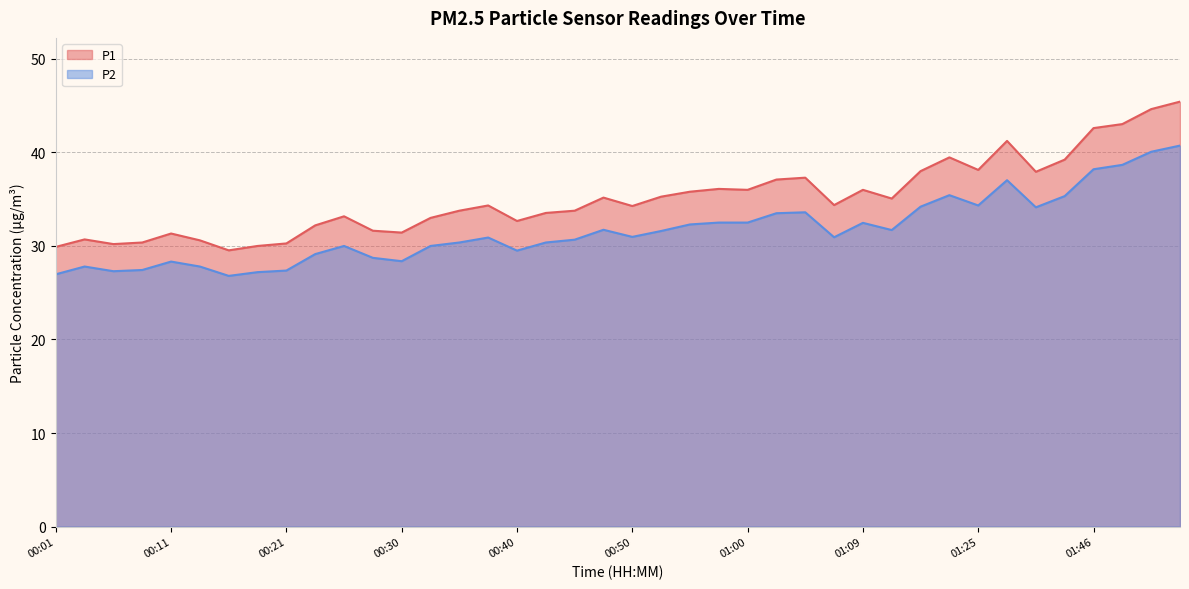

What is the difference between the second highest and second lowest values in the P1 series?

14.7